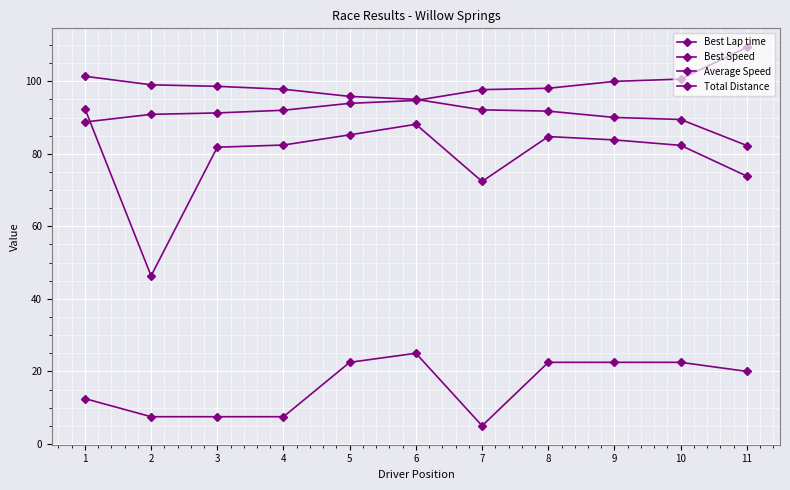

True or false: Total Distance and Best Lap time cross at least once.

False